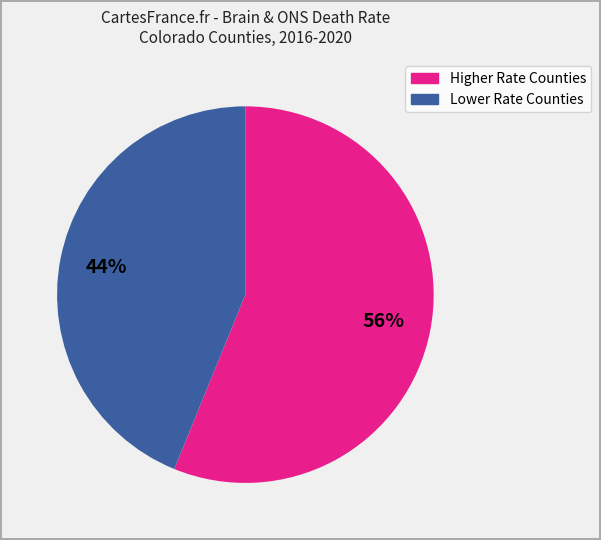

Is there any slice that represents more than half of the pie?

Yes